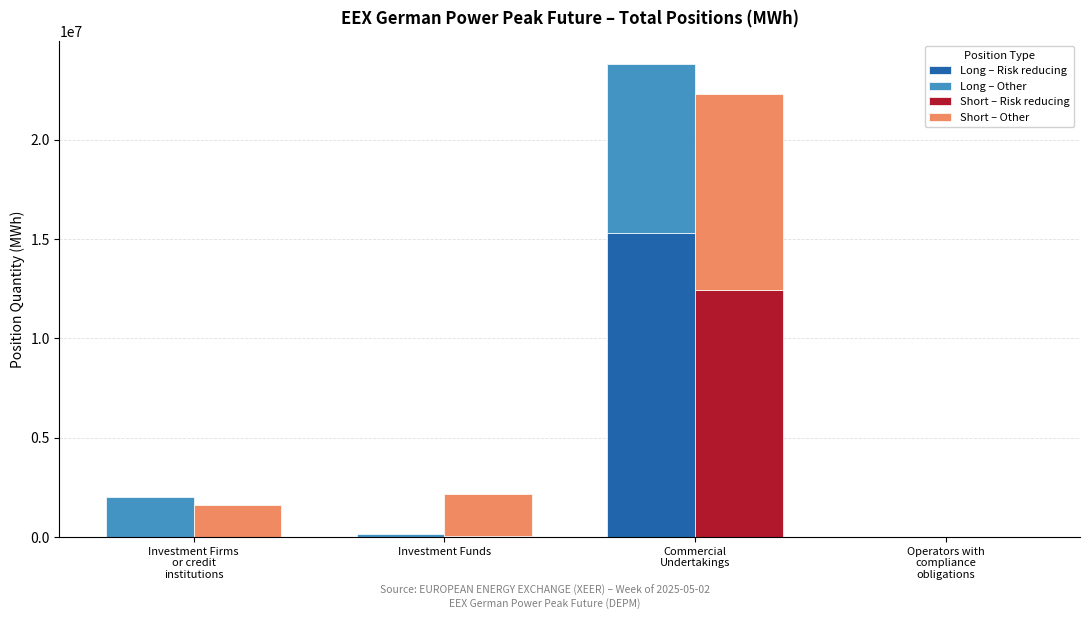

What is the difference between the second highest and second lowest values in the Long – Other series?

1846548